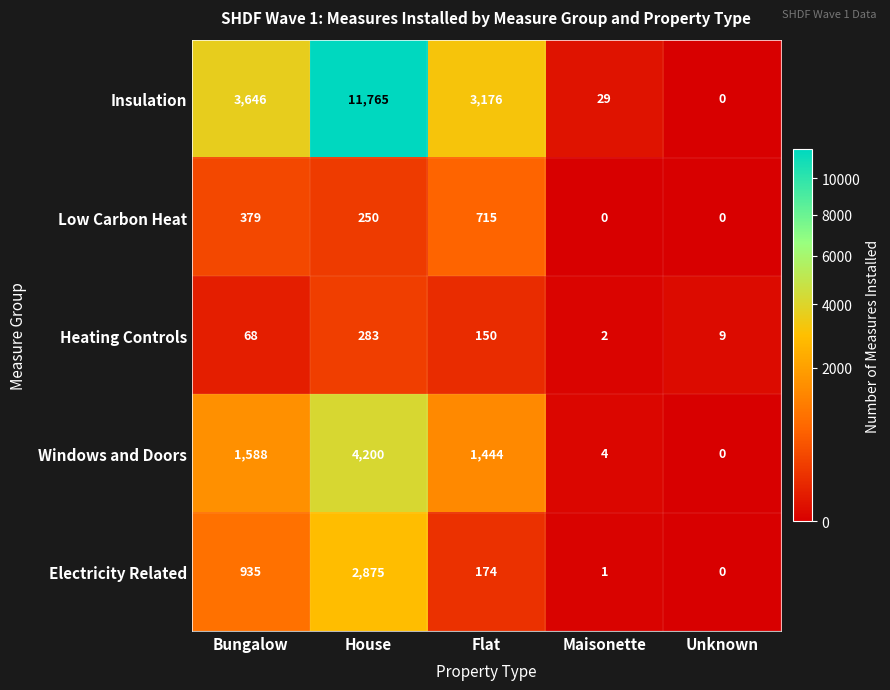

What is the sum of all Insulation values?

18616